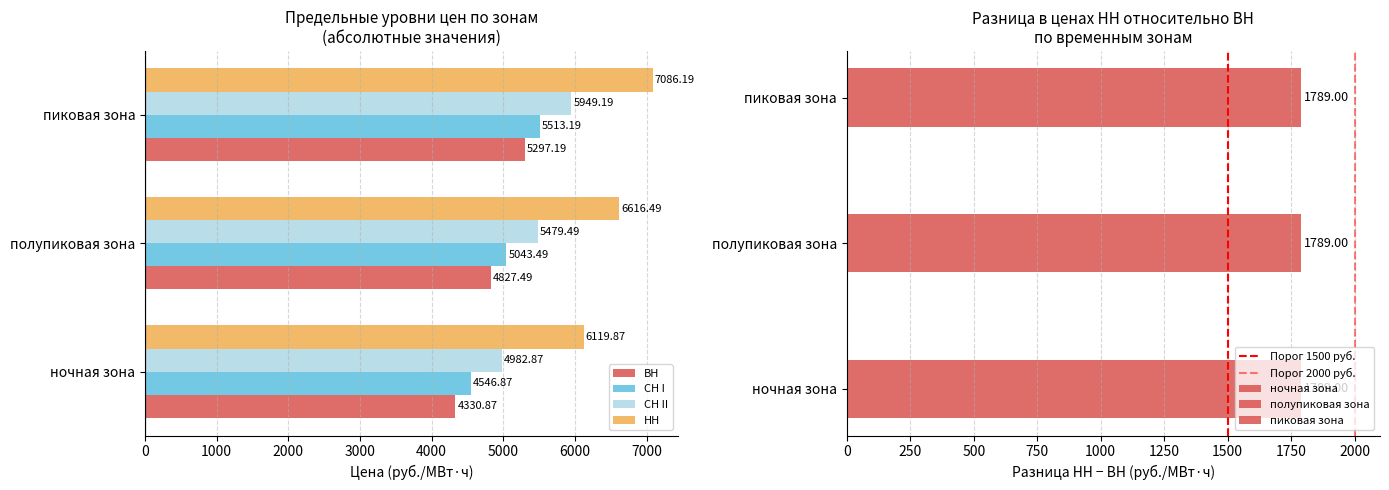

What is the total value across all series at полупиковая зона?

21967.0